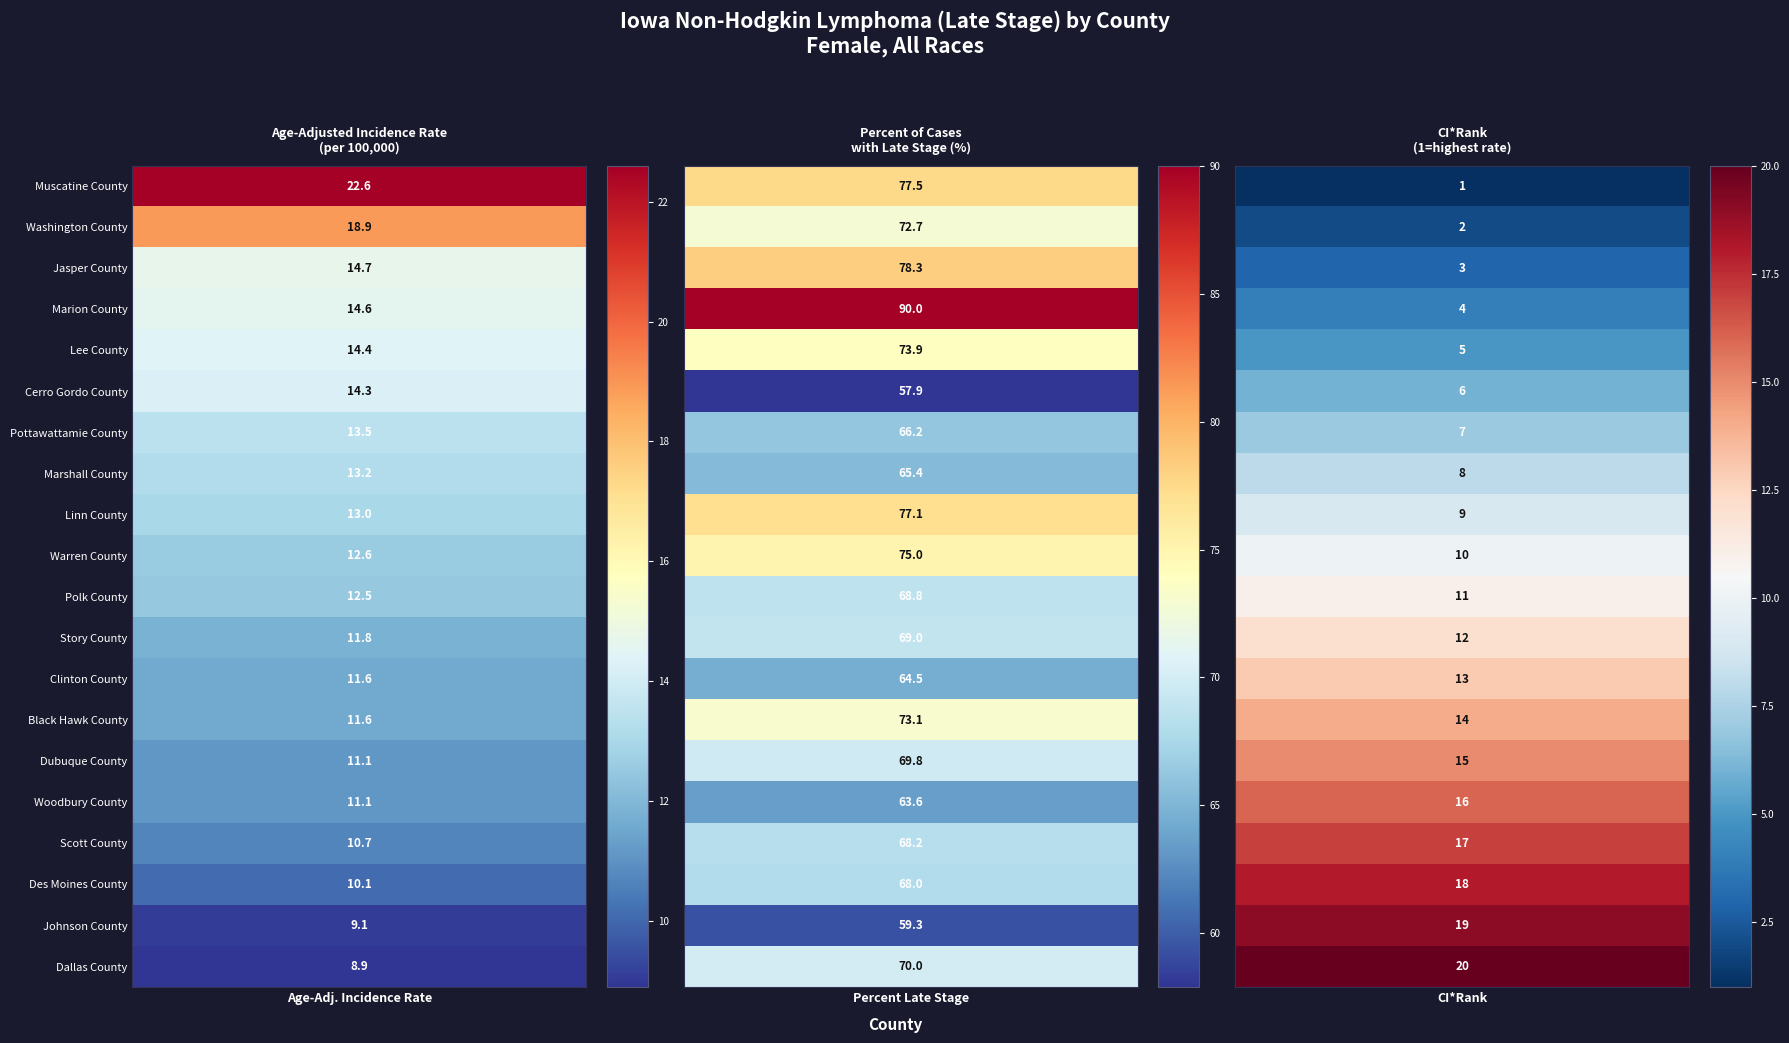

Reading left to right, list all the values displayed in this chart.

Muscatine County: 22.6	77.5	1.0
Washington County: 18.9	72.7	2.0
Jasper County: 14.7	78.3	3.0
Marion County: 14.6	90.0	4.0
Lee County: 14.4	73.9	5.0
Cerro Gordo County: 14.3	57.9	6.0
Pottawattamie County: 13.5	66.2	7.0
Marshall County: 13.2	65.4	8.0
Linn County: 13.0	77.1	9.0
Warren County: 12.6	75.0	10.0
Polk County: 12.5	68.8	11.0
Story County: 11.8	69.0	12.0
Clinton County: 11.6	64.5	13.0
Black Hawk County: 11.6	73.1	14.0
Dubuque County: 11.1	69.8	15.0
Woodbury County: 11.1	63.6	16.0
Scott County: 10.7	68.2	17.0
Des Moines County: 10.1	68.0	18.0
Johnson County: 9.1	59.3	19.0
Dallas County: 8.9	70.0	20.0